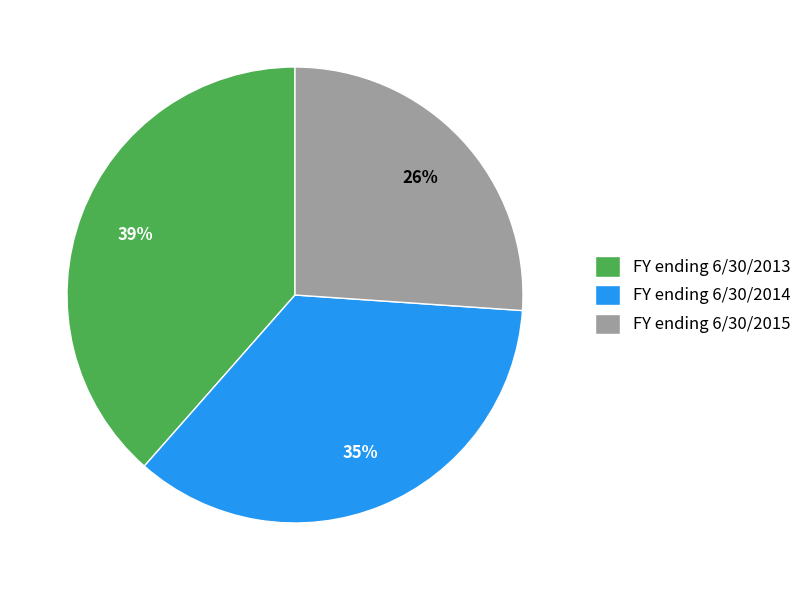

How many slices are in this pie chart?

3